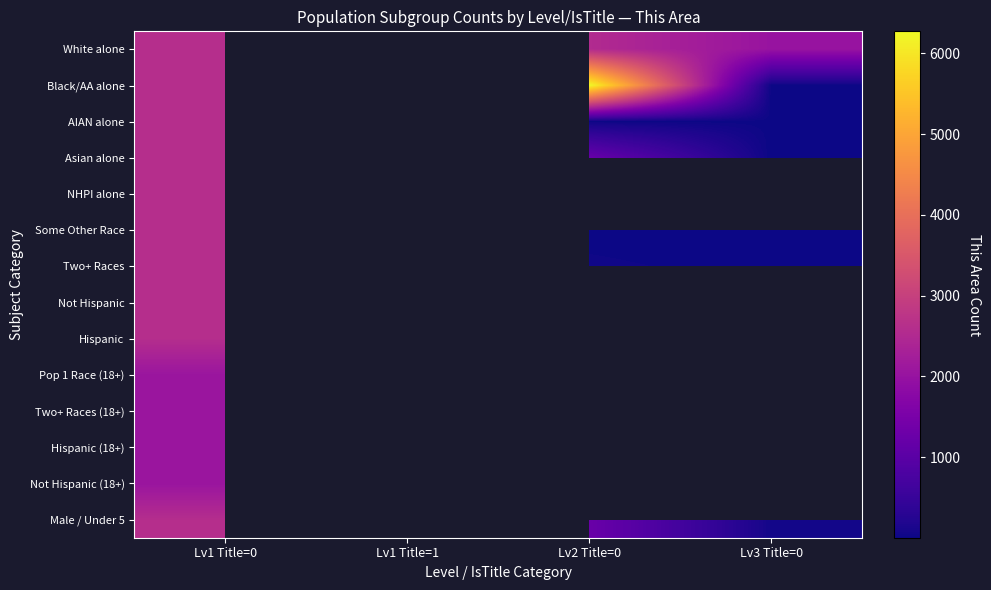

What is the total value across all series at Lv1 Title=0?

34262.0